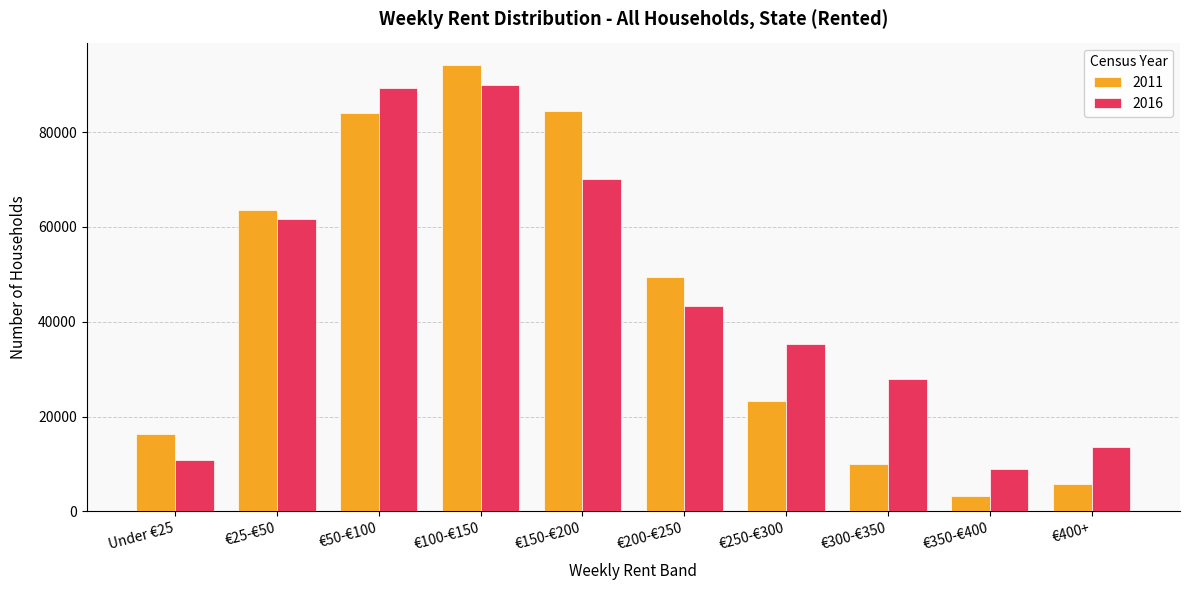

Which category has the lowest value across all series?

€350-€400